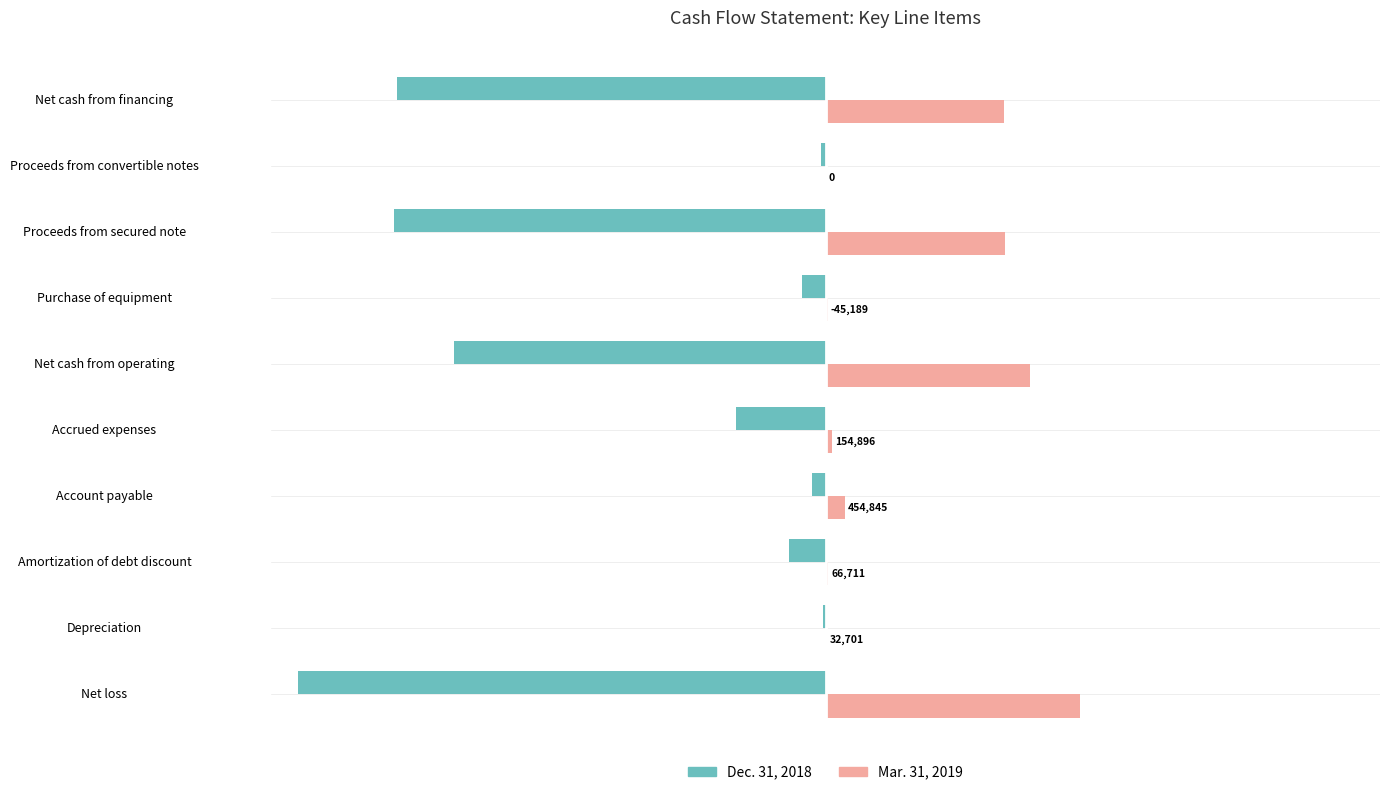

What are all the series names shown in the legend?

Dec. 31, 2018, Mar. 31, 2019